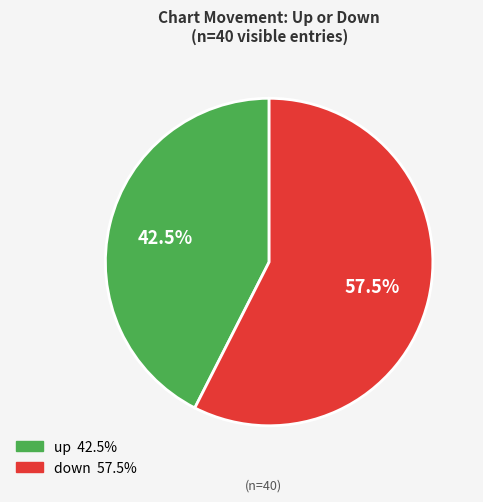

To the nearest percent, what is the difference between the largest and smallest slice percentages?

15%